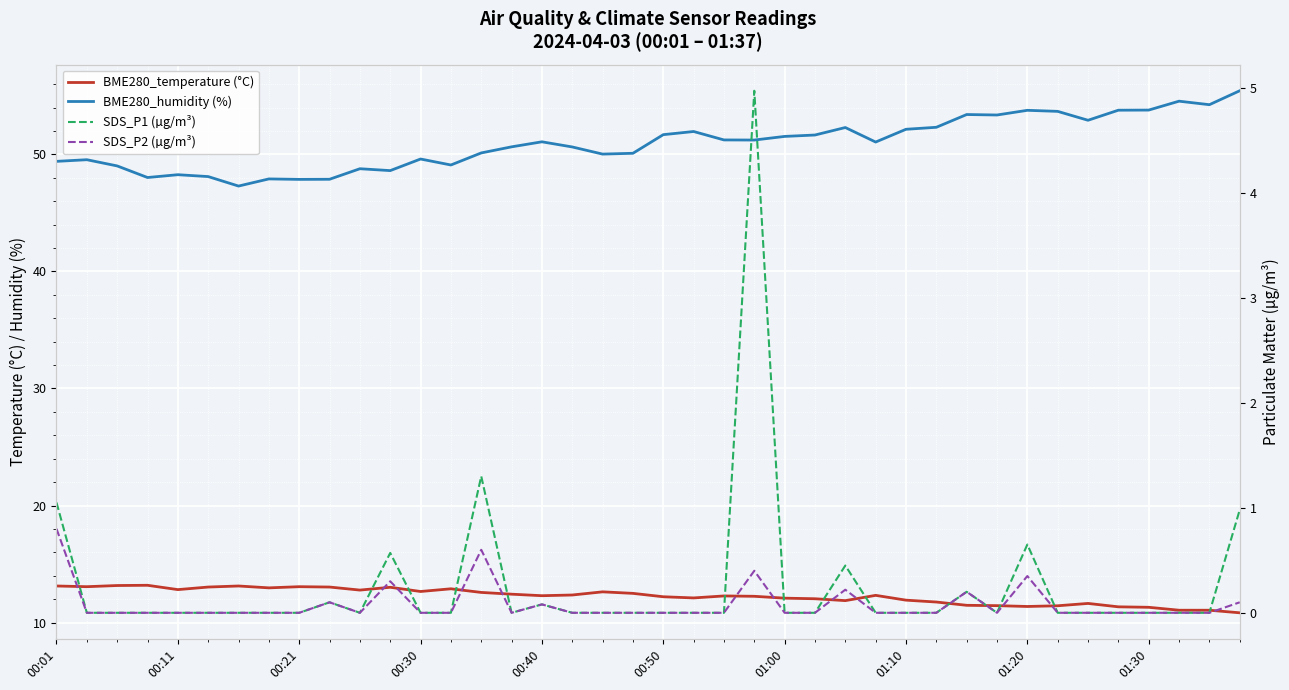

The value of BME280_temperature (°C) at 30 is 11.5. True or false?

True